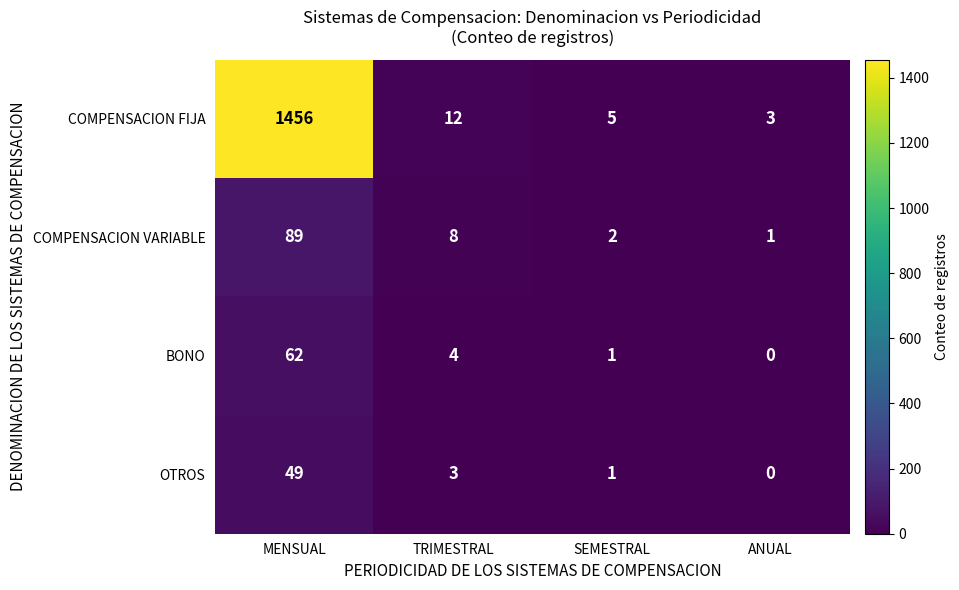

How many distinct data groups are displayed?

4